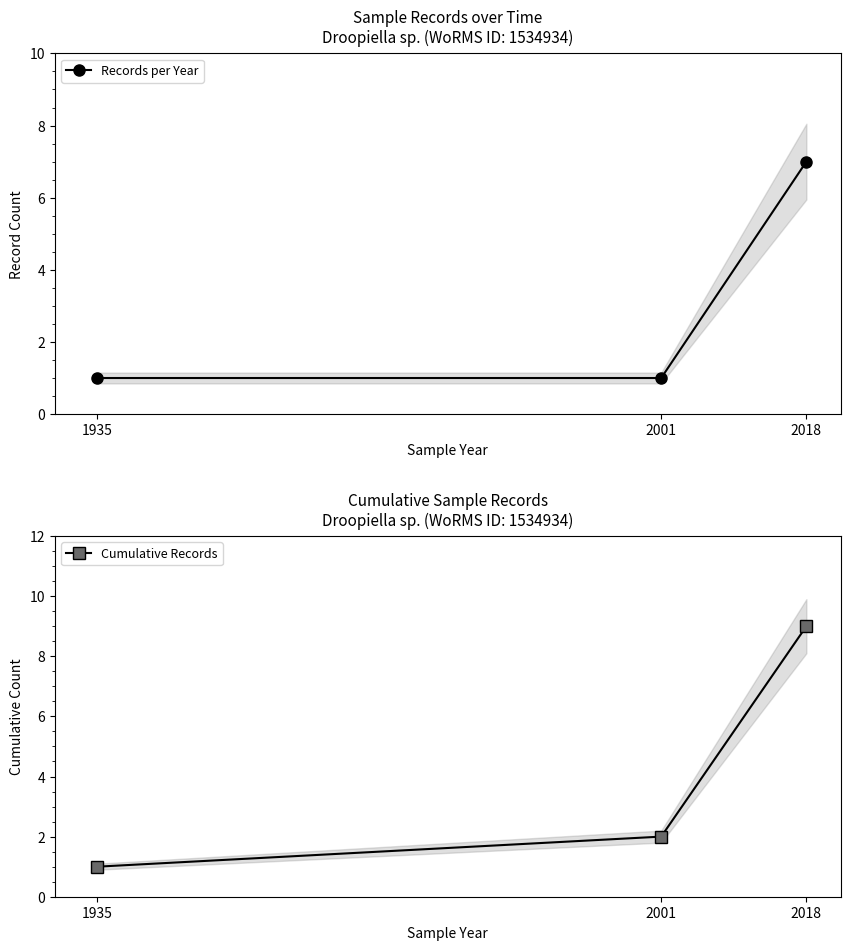

Where is Records per Year nearest to the value 4?

1935